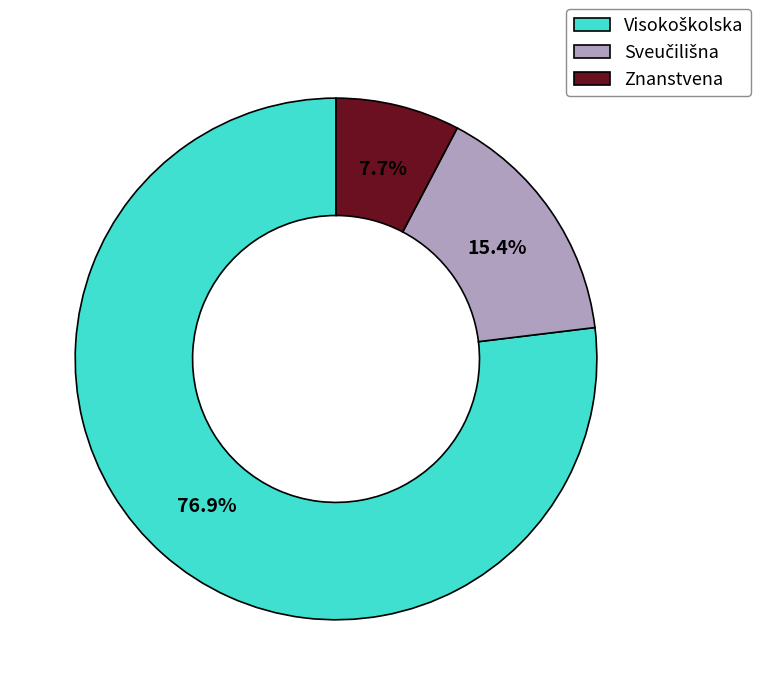

How much of the chart is everything except Znanstvena?

92.3%